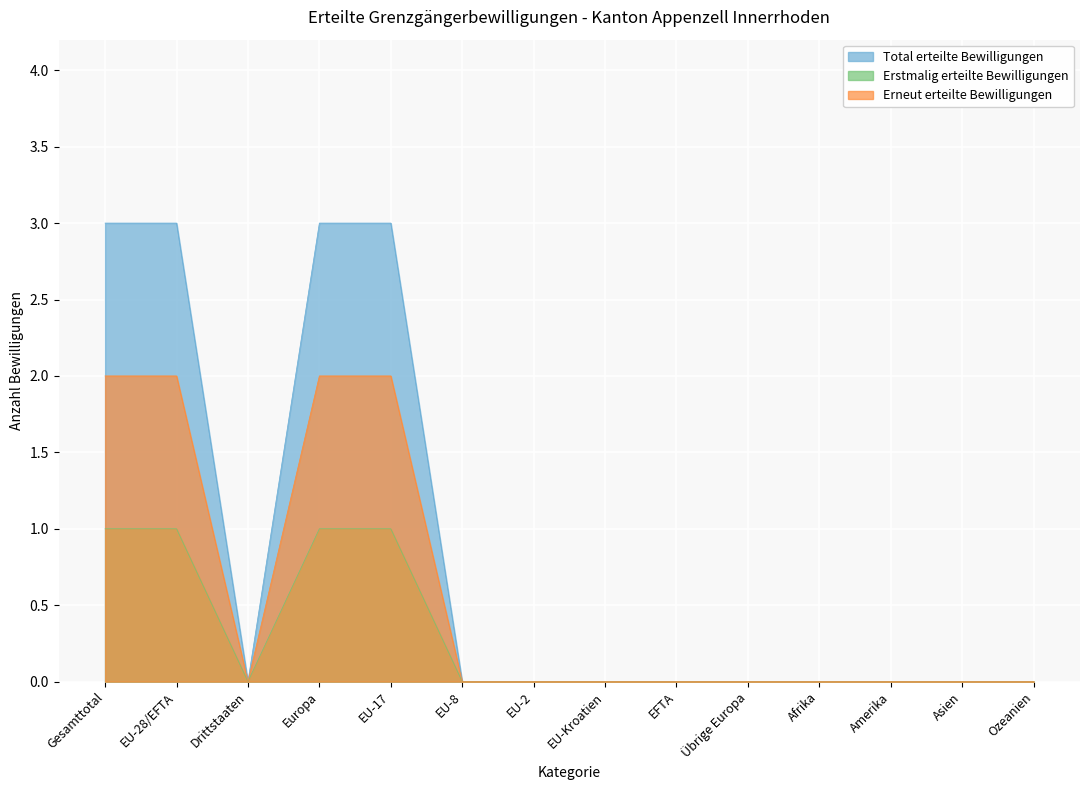

Is it true that Total erteilte Bewilligungen equals 1 at EU-28/EFTA?

False